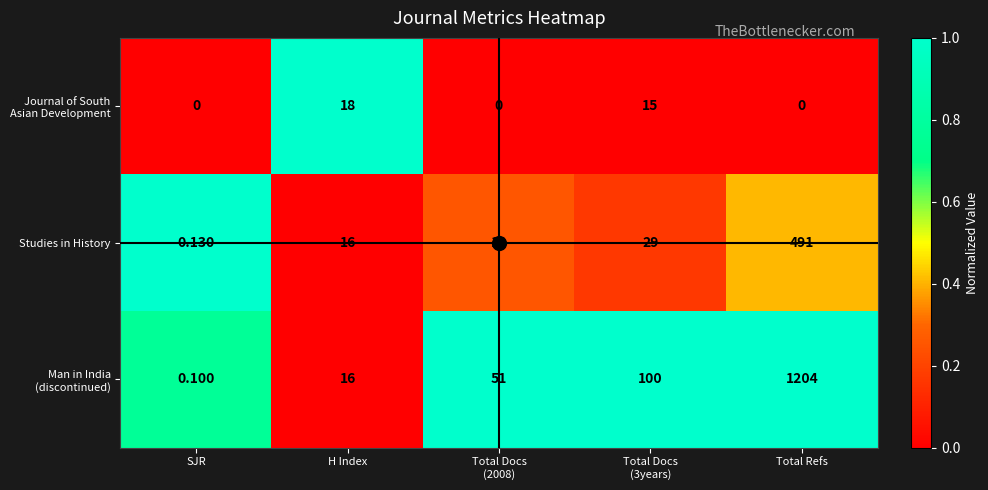

Which series changed the most between SJR and H Index?

Journal of South Asian Development